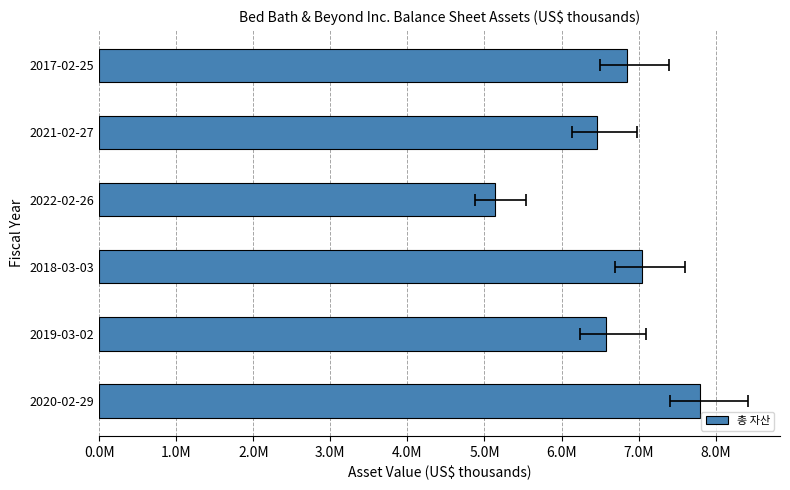

What is the difference between the second highest and minimum values?

1910234